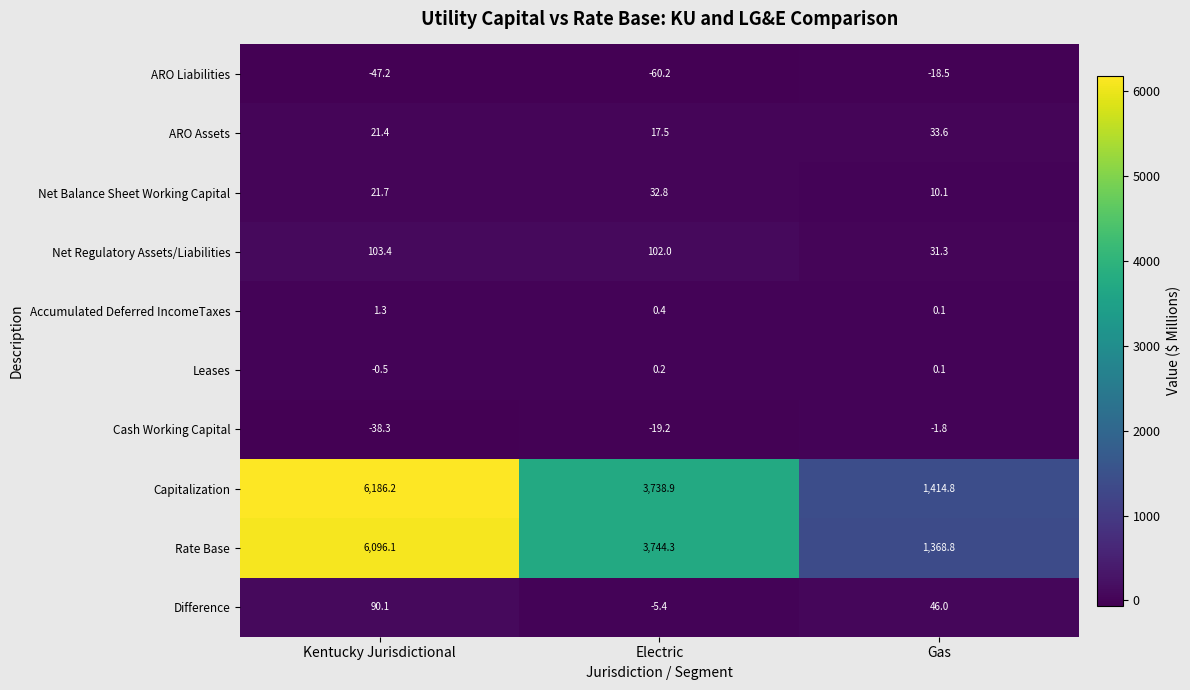

Which category has the highest value in the Cash Working Capital series?

Gas